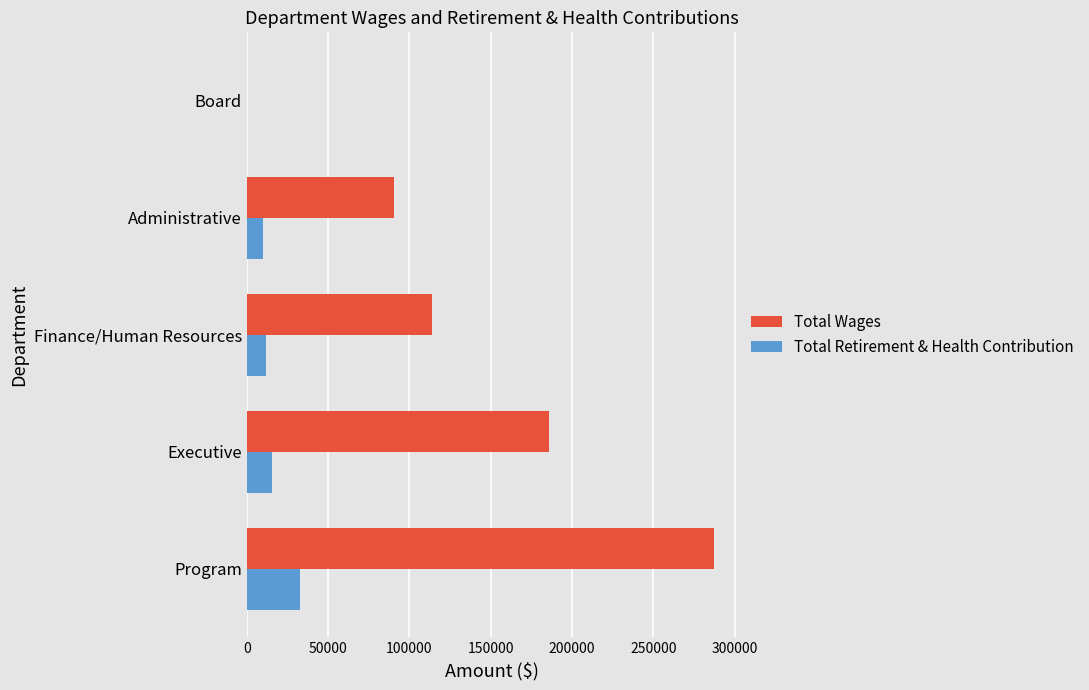

At which label is Total Wages closest to 143772?

Finance/Human Resources